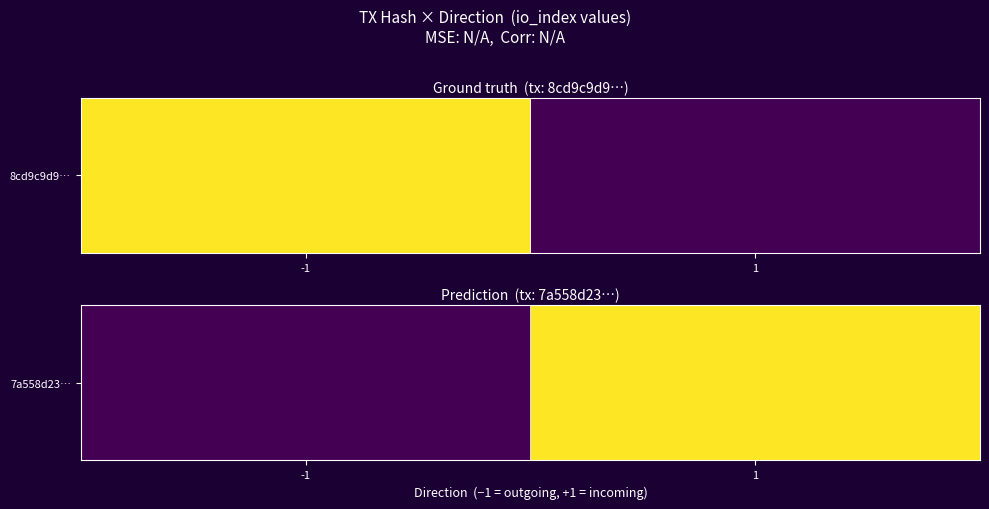

Is it true that the value at -1 is -18?

False